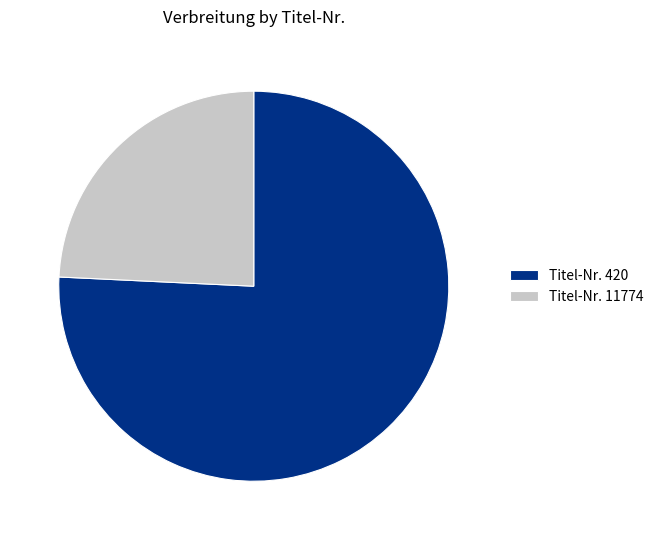

Is the sum of Titel-Nr. 11774 and Titel-Nr. 420 greater than half?

Yes